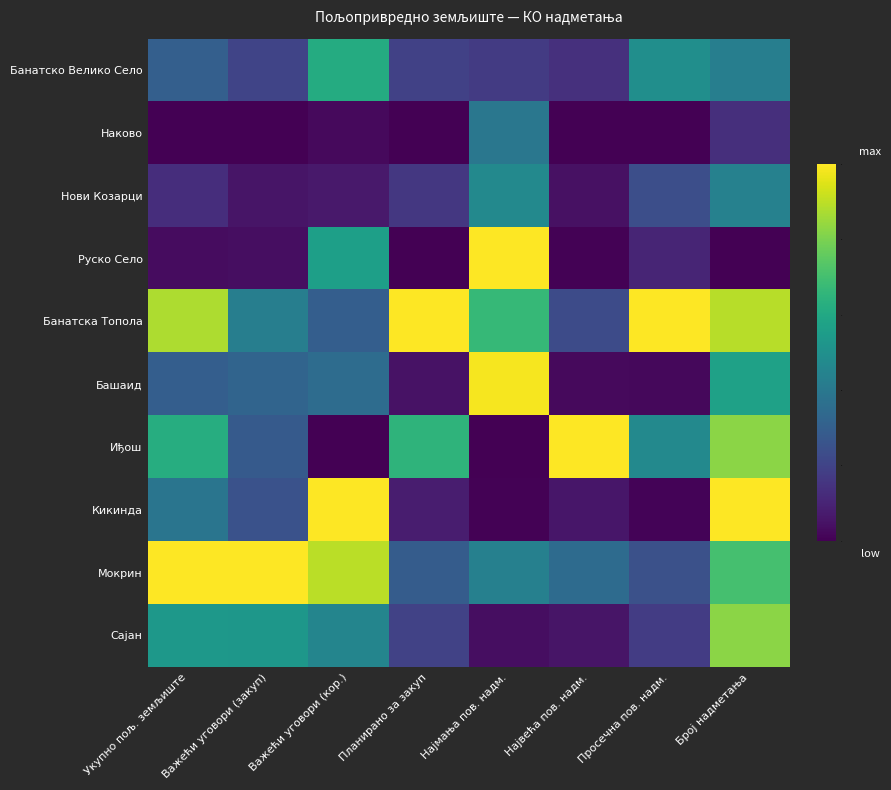

How many categories are shown in the chart?

8